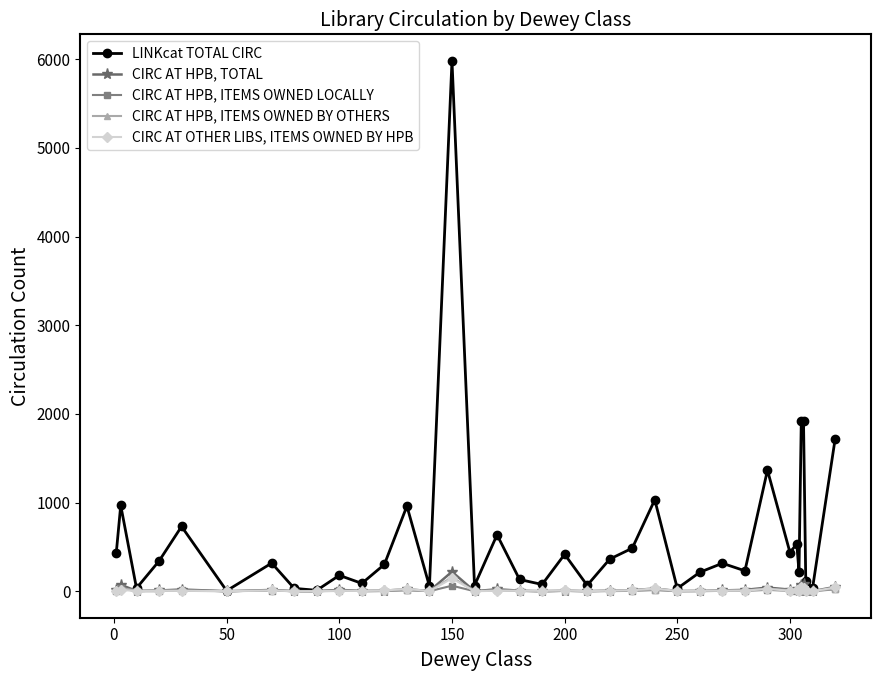

Which series has the largest range (max minus min)?

LINKcat TOTAL CIRC